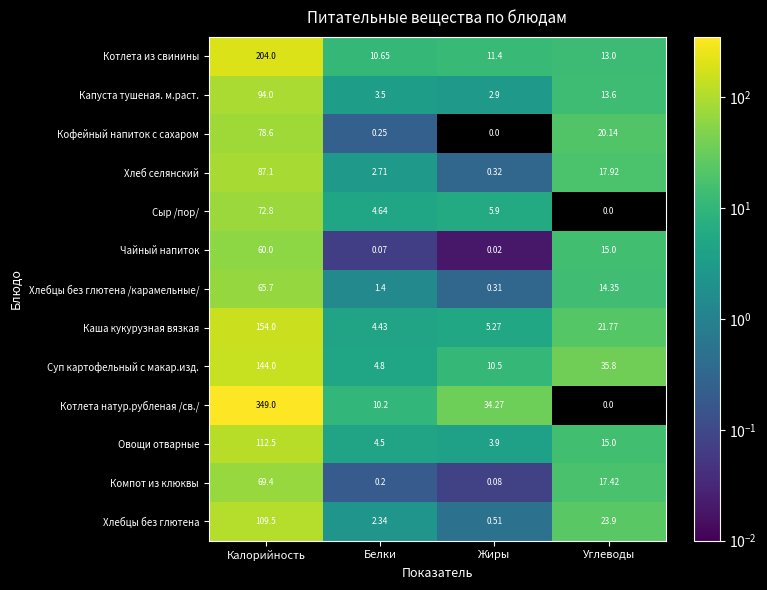

At how many categories does at least one series exceed 117?

1